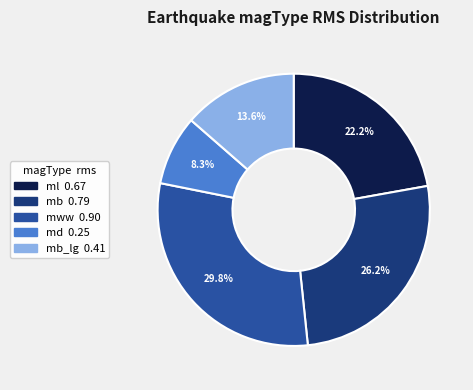

Is there any slice that represents more than half of the pie?

No